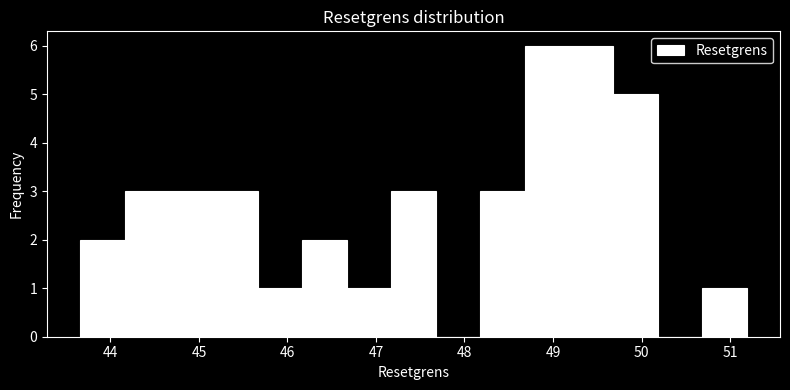

How tall is the bar that spans 43.7 to 44.2 on the x-axis? Neither the bar edges nor the heights are printed on the chart, so give them approximately, as read against the axes.

2